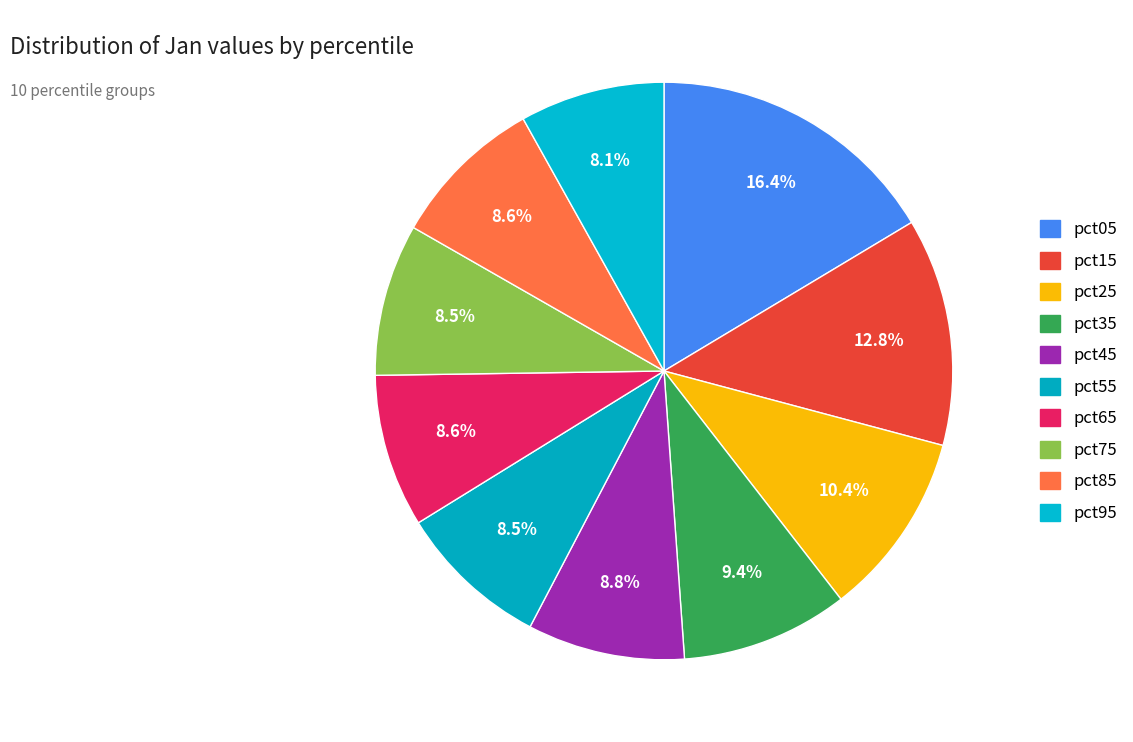

Does pct75 account for over 50% of the chart?

No